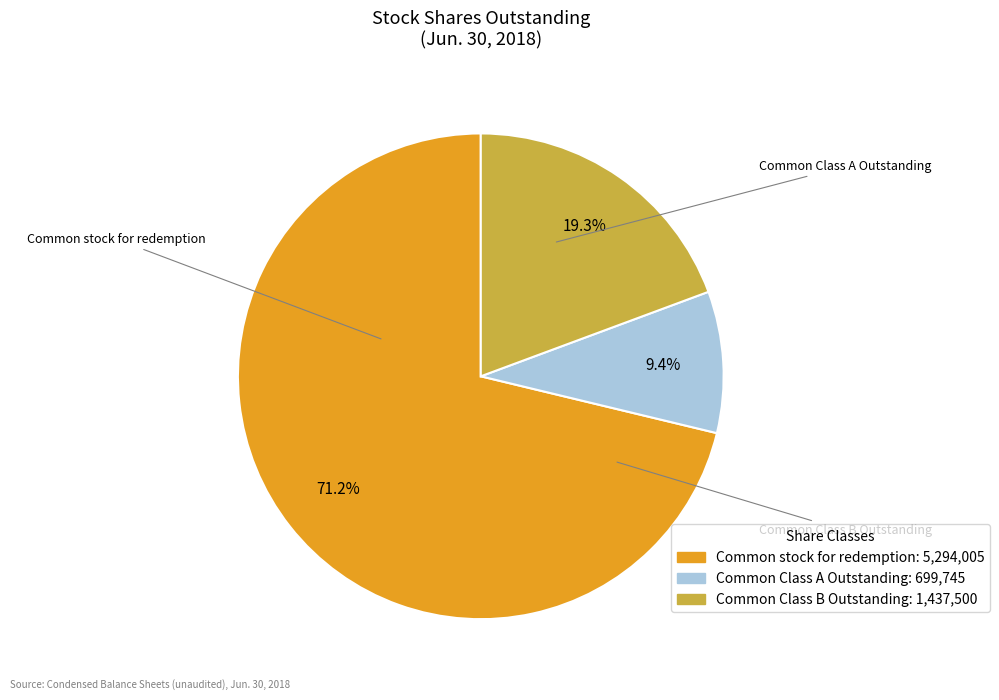

To the nearest percent, what is the combined percentage of Common Class A Outstanding and Common Class B Outstanding?

29%